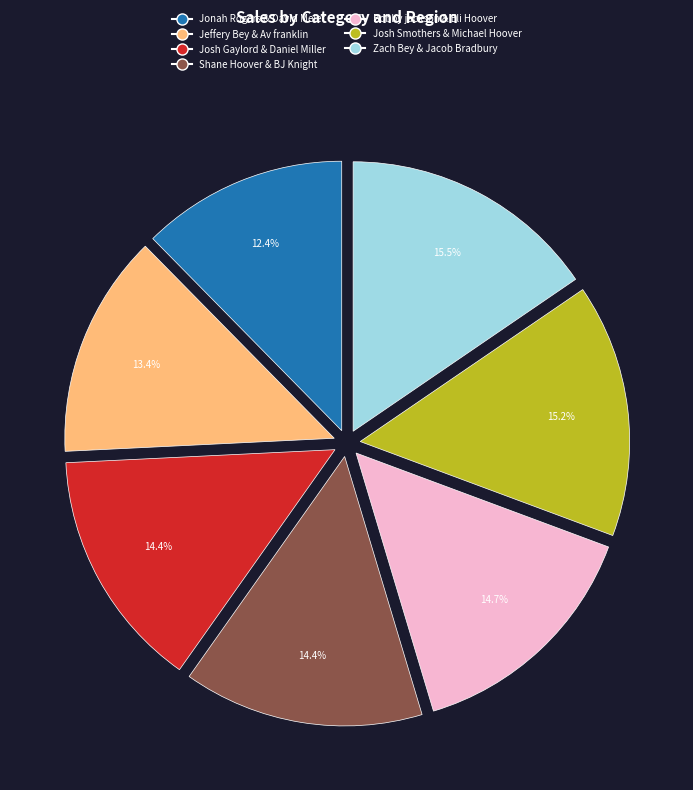

What portion of the pie excludes Jonah Rogers & David Melet?

87.6%